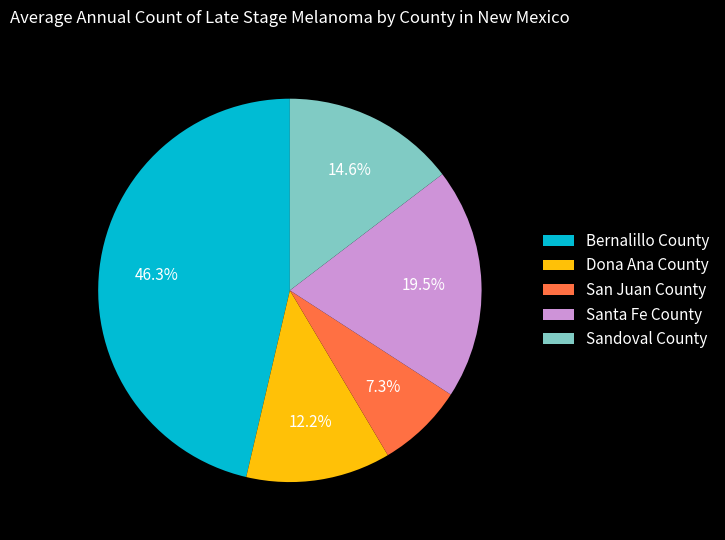

Count the number of slices in the pie.

5